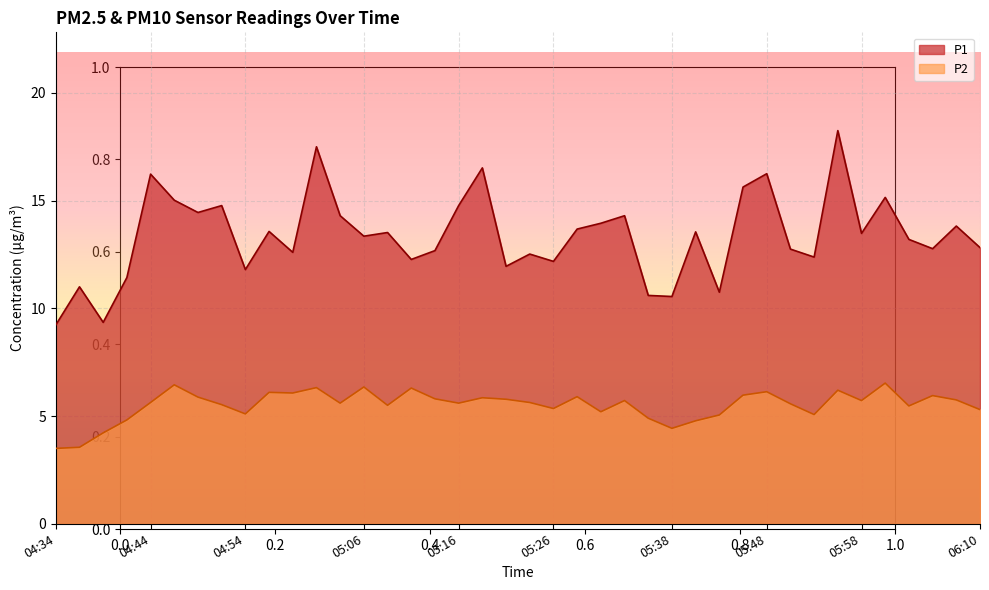

True or false: P1 and P2 intersect in this chart.

False